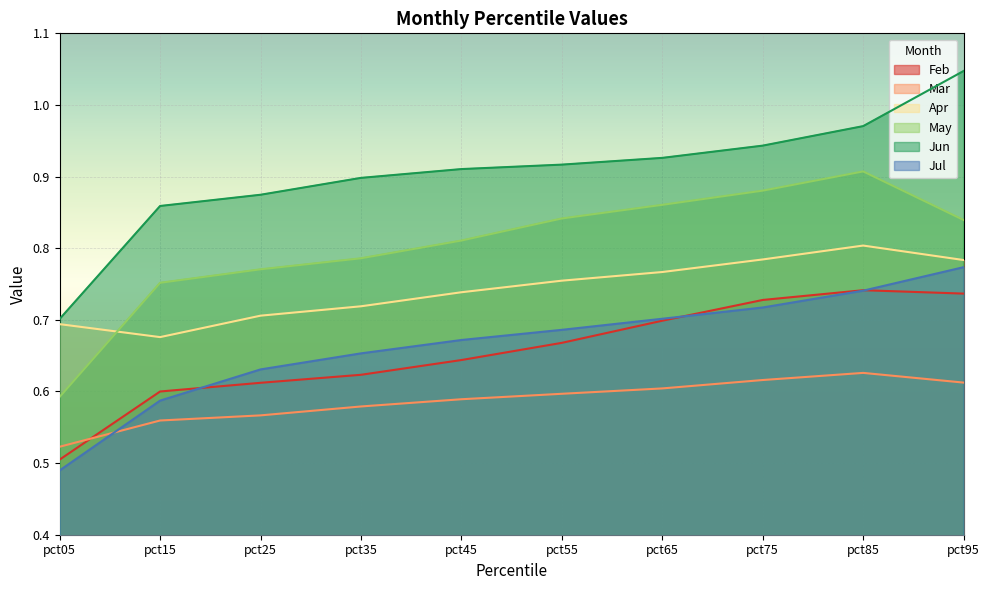

At which label is Mar closest to 0?

pct05